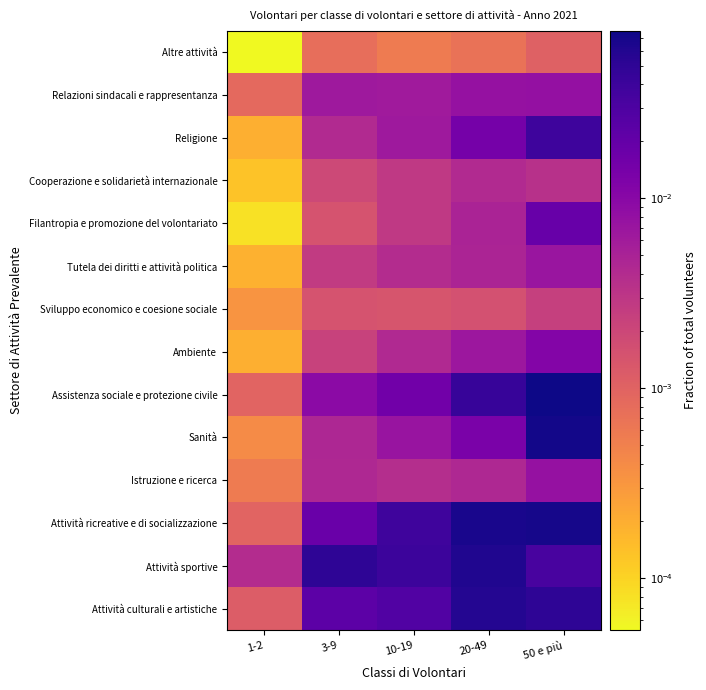

At how many categories does at least one series exceed 0?

5